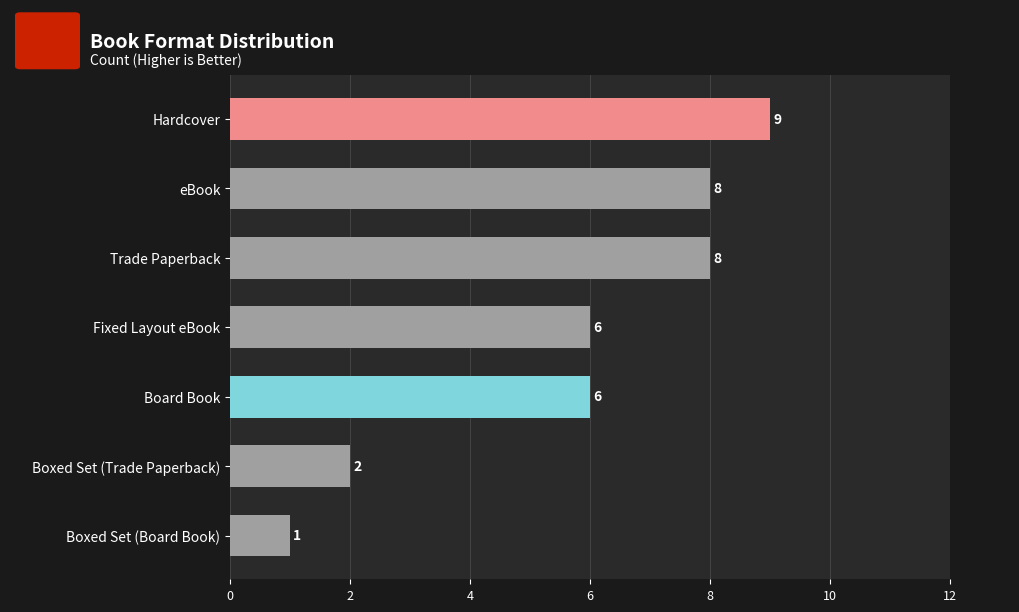

What is the greatest value displayed?

9